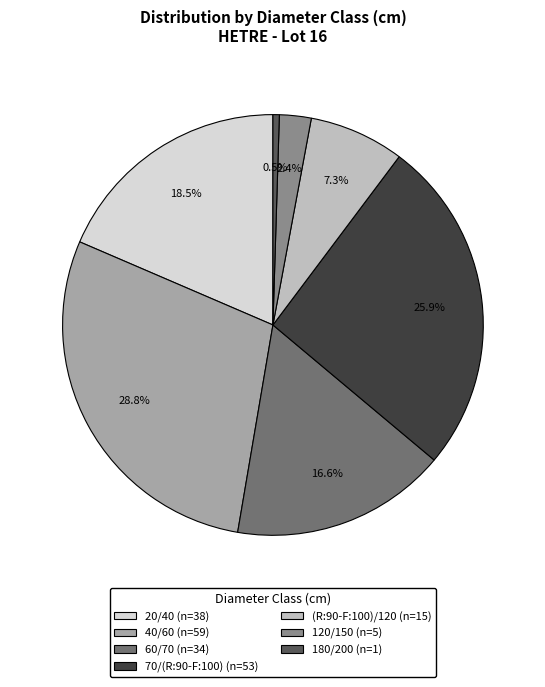

Between 60/70 and 120/150, which is larger?

60/70